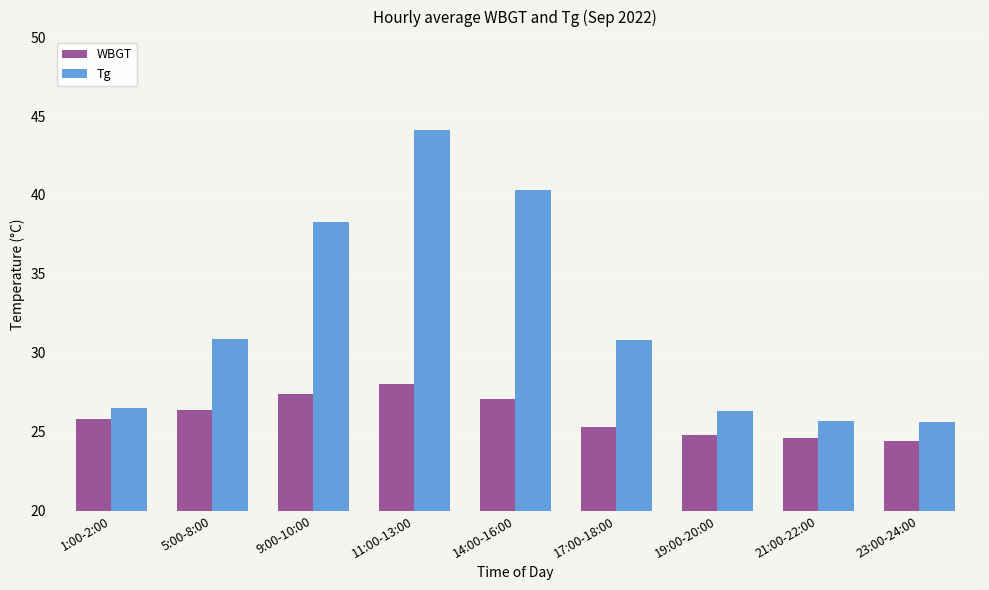

Rank the series at 5:00-8:00 from highest to lowest value.

Tg, WBGT